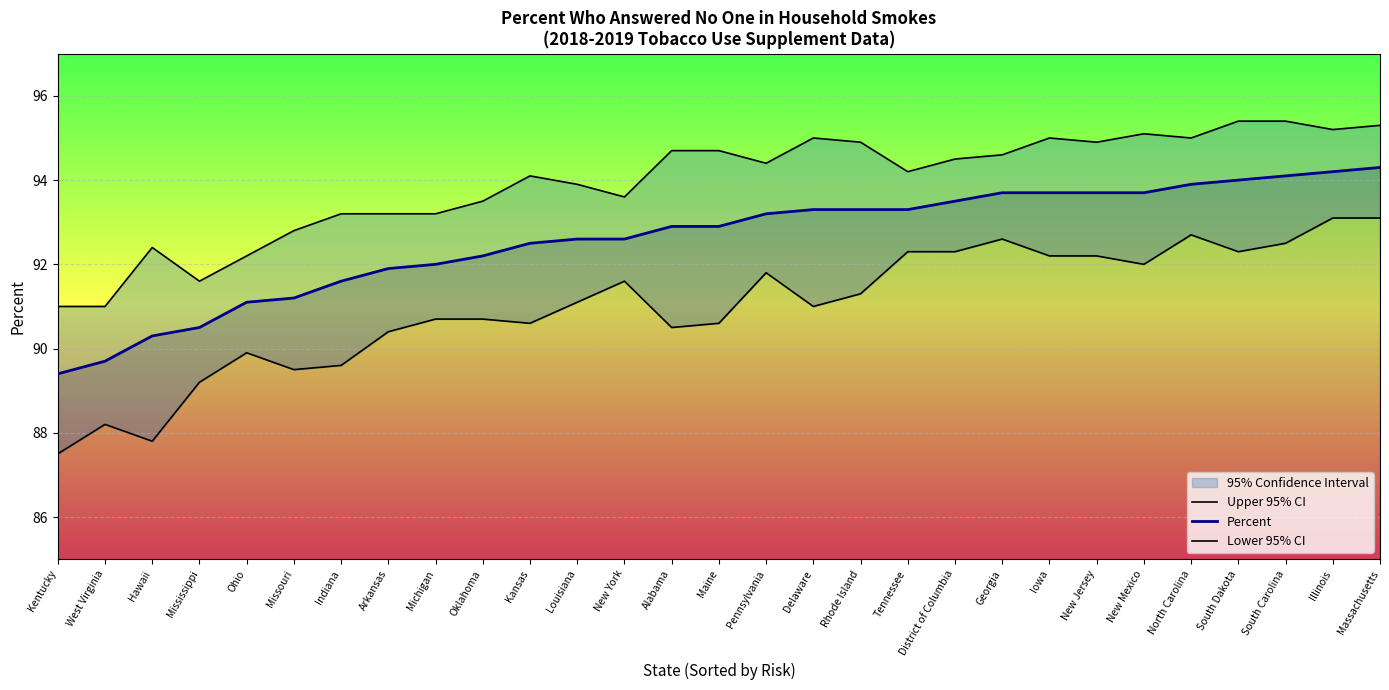

True or false: Lower 95% CI has a value of 21.0 at District of Columbia.

False